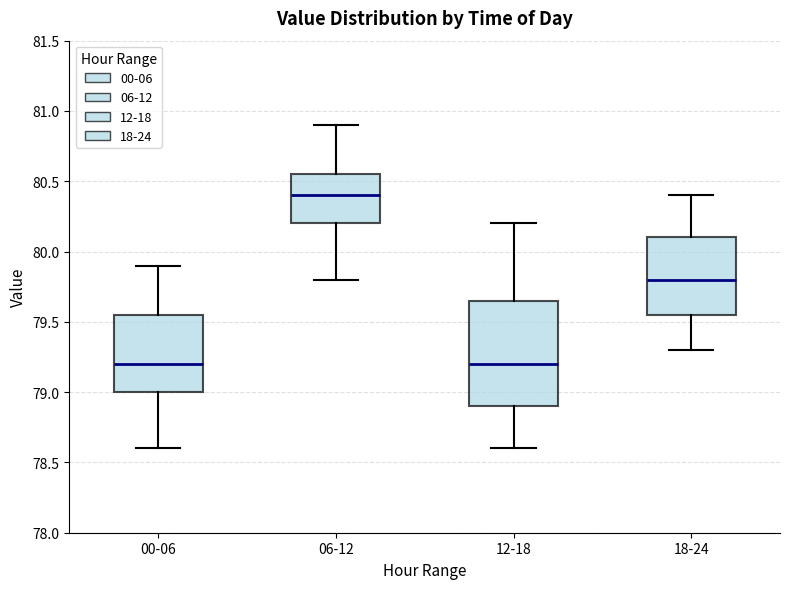

Reading left to right, read every box against the y-axis: the position of its median line, the range the box covers, and the ends of its whiskers. The values are not printed on the chart, so give them approximately, as read against the axis.

00-06: median 79.20, box 79.00 to 79.55, whiskers 78.60 to 79.90
06-12: median 80.40, box 80.20 to 80.55, whiskers 79.80 to 80.90
12-18: median 79.20, box 78.90 to 79.65, whiskers 78.60 to 80.20
18-24: median 79.80, box 79.55 to 80.10, whiskers 79.30 to 80.40